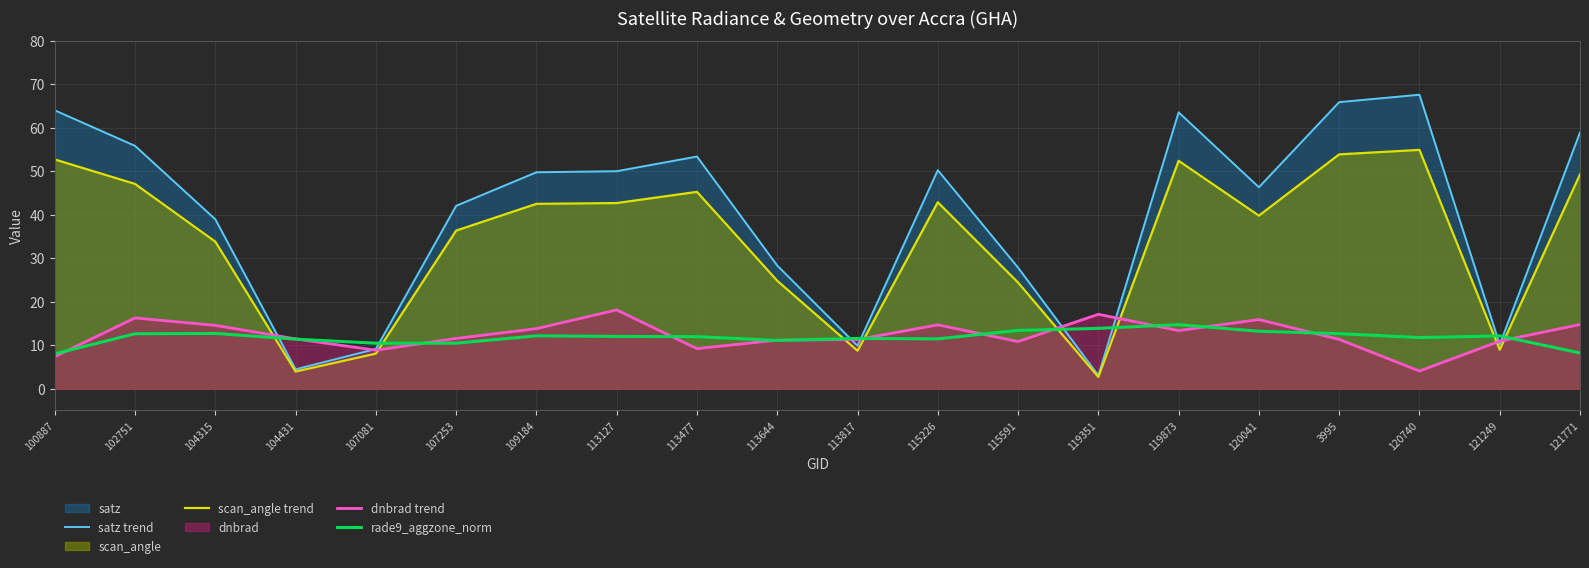

At how many categories does at least one series exceed 48?

10